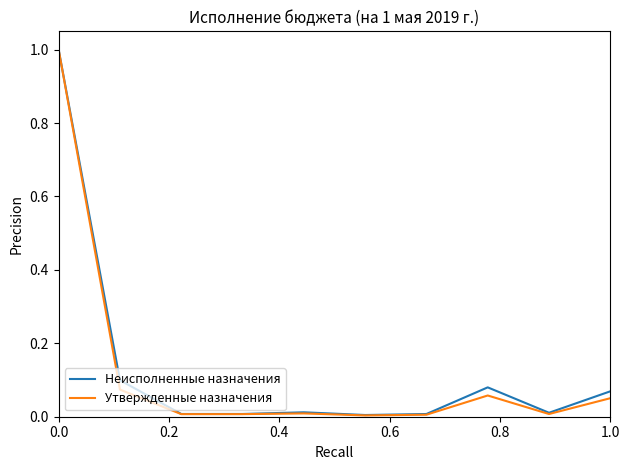

Which series has the largest range (max minus min)?

Утвержденные назначения